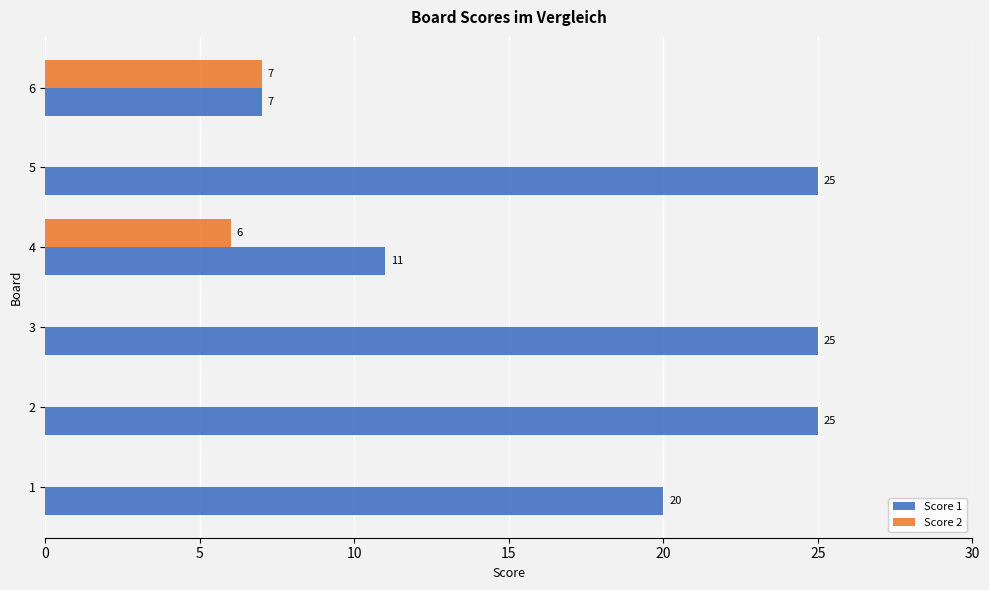

What is the maximum value shown in the chart?

25